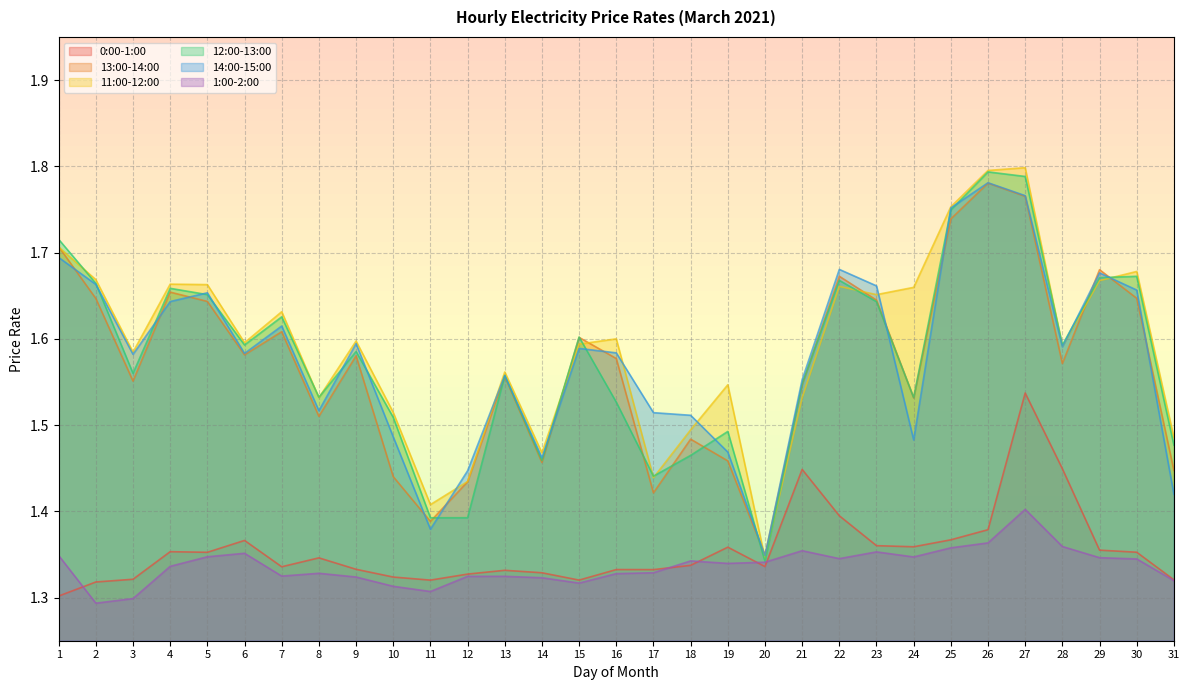

What is the minimum value shown in the chart?

1.3